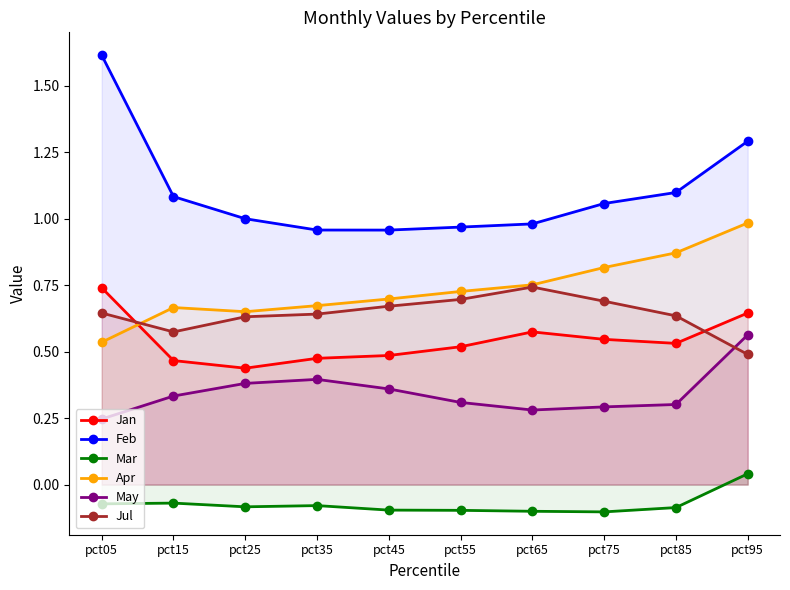

True or false: Jan has a value of 0.7 at pct45.

False